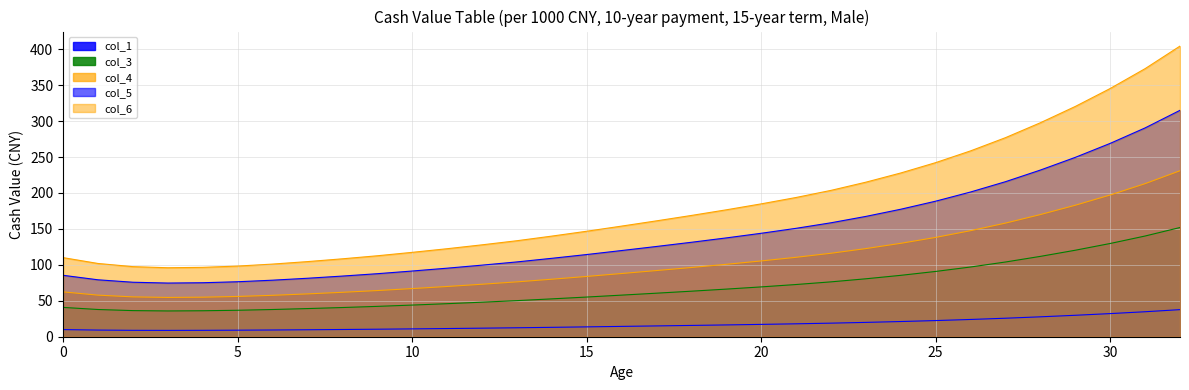

Reading left to right, extract all data points from this chart.

col_1: 9.9	9.2	8.9	8.8	8.9	9.1	9.4	9.7	10.1	10.4	10.9	11.4	11.9	12.4	13.1	13.7	14.4	15.0	15.7	16.4	17.2	18.0	18.9	19.9	21.1	22.5	24.0	25.7	27.7	29.8	32.2	34.8	37.7
col_3: 40.8	37.9	36.3	35.9	36.1	36.8	37.9	39.2	40.6	42.2	44.0	46.0	48.0	50.2	52.6	55.2	57.9	60.6	63.3	66.2	69.3	72.6	76.3	80.6	85.4	90.8	97.0	104.0	111.8	120.3	129.7	140.1	151.9
col_4: 62.4	57.9	55.4	54.6	55.0	56.0	57.6	59.6	61.8	64.2	67.0	69.9	73.0	76.3	80.0	83.9	87.9	92.1	96.3	100.7	105.4	110.5	116.1	122.6	129.9	138.2	147.6	158.1	170.0	182.9	197.2	213.0	230.9
col_5: 85.5	79.2	75.8	74.7	75.1	76.5	78.7	81.3	84.4	87.7	91.4	95.3	99.6	104.1	109.1	114.3	119.9	125.6	131.4	137.5	143.9	150.8	158.5	167.4	177.4	188.6	201.3	215.7	231.9	249.5	269.0	290.5	315.0
col_6: 110.0	101.9	97.5	96.0	96.5	98.3	101.0	104.5	108.4	112.6	117.4	122.4	127.8	133.5	140.0	146.7	153.9	161.2	168.7	176.6	184.8	193.7	203.6	215.0	227.8	242.2	258.6	276.9	297.7	320.4	345.3	372.9	404.4